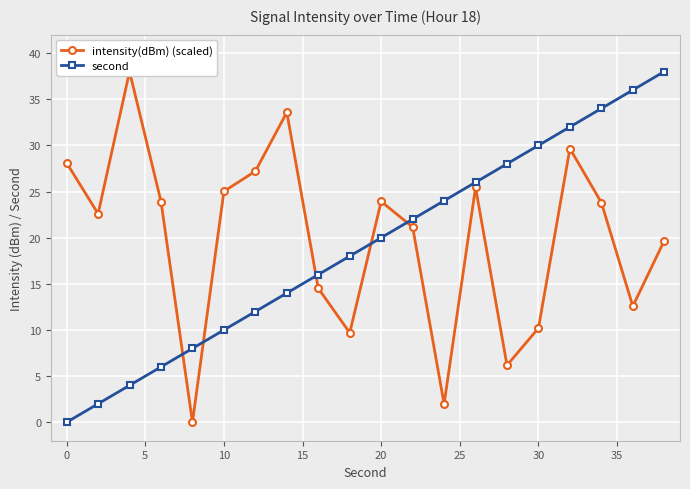

Rank the series by their maximum value, from highest to lowest.

intensity(dBm) (scaled), second